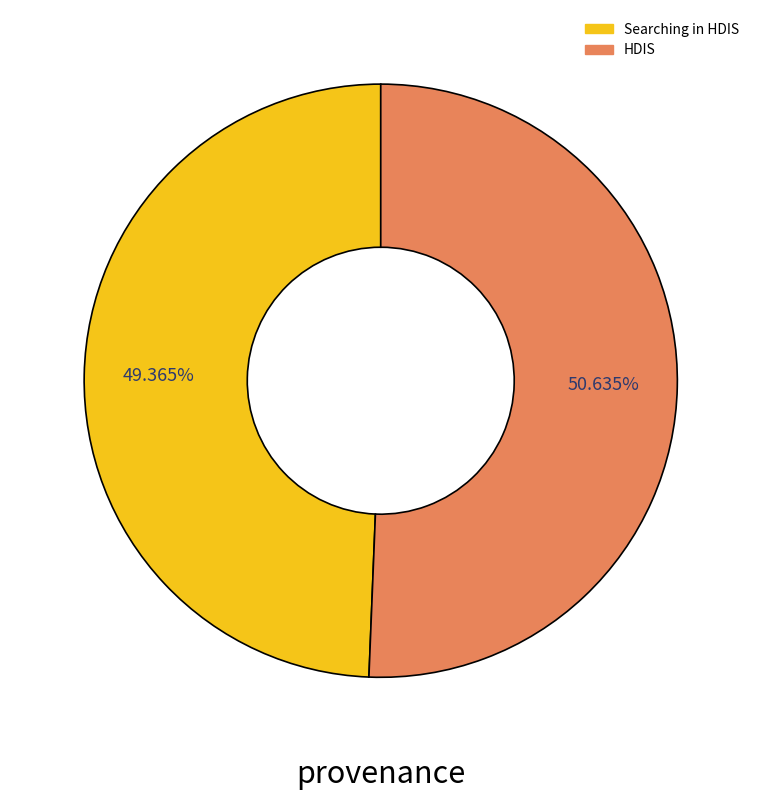

Rank the categories by value from highest to lowest.

HDIS, Searching in HDIS